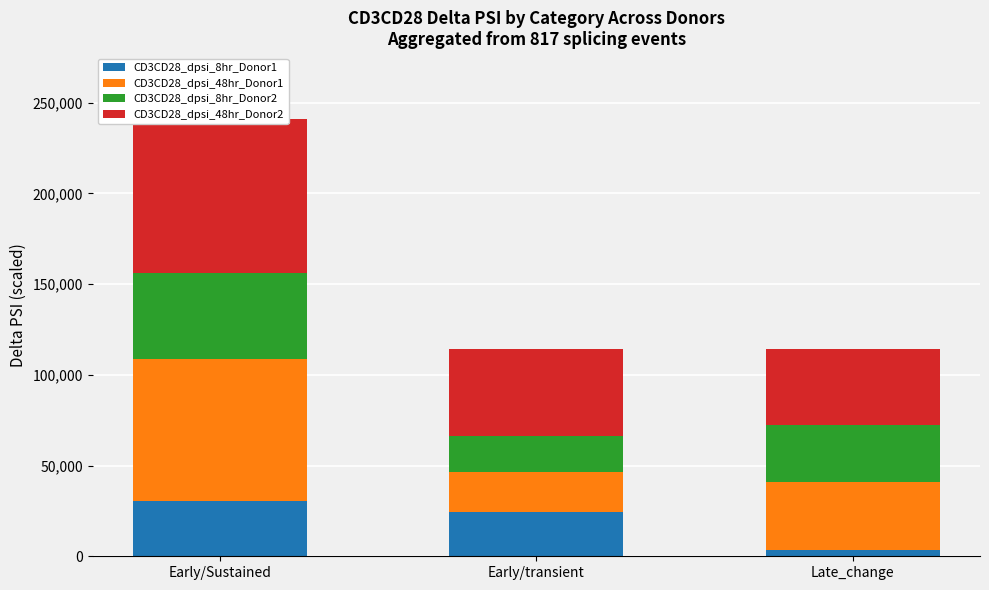

True or false: CD3CD28_dpsi_8hr_Donor1 has a value of 24330.8 at Early/transient.

True